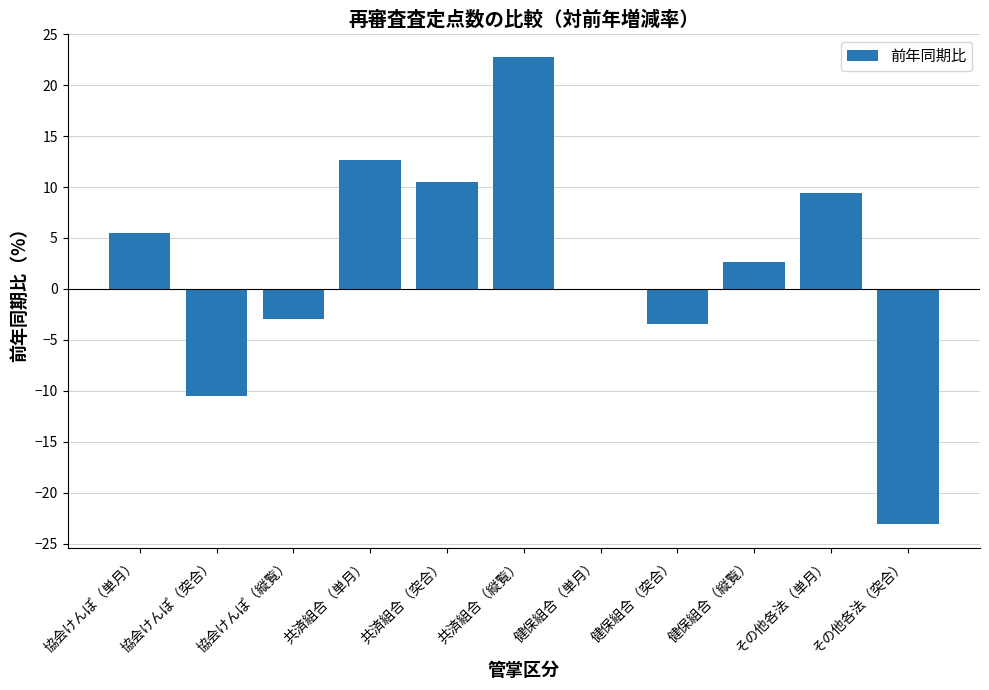

Reading left to right, extract all data points from this chart.

5.5	-10.5	-2.9	12.6	10.5	22.7	-0.1	-3.4	2.6	9.4	-23.1